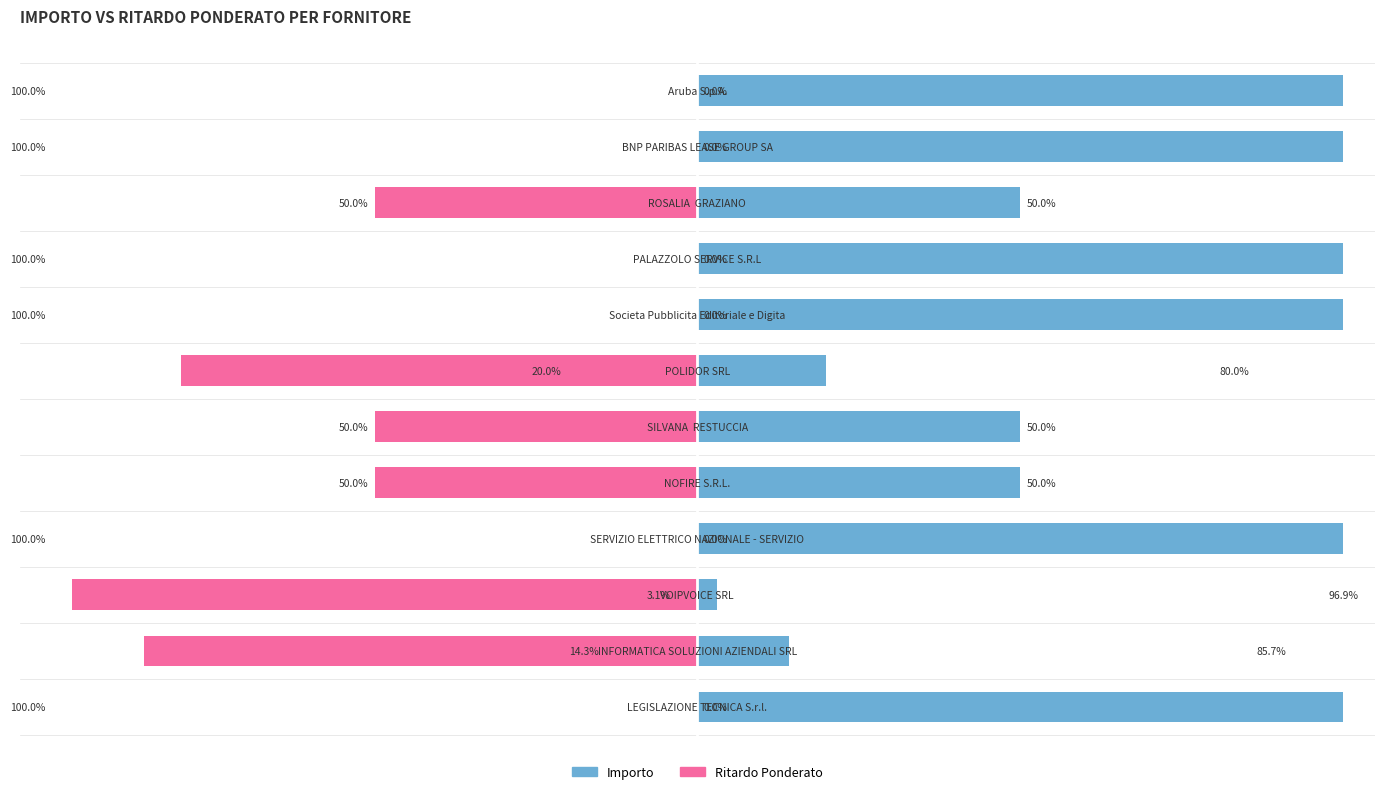

What is the difference between the Importo values at 10 and 2?

96.9